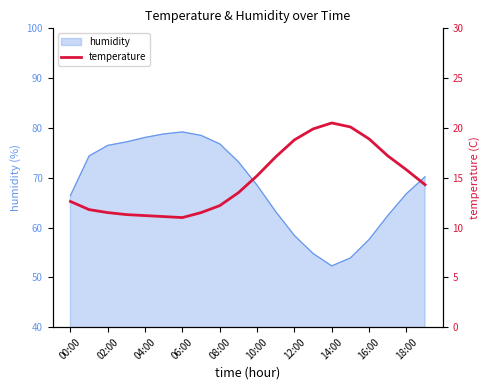

The humidity series shows 68.5 at 10:00. True or false?

True